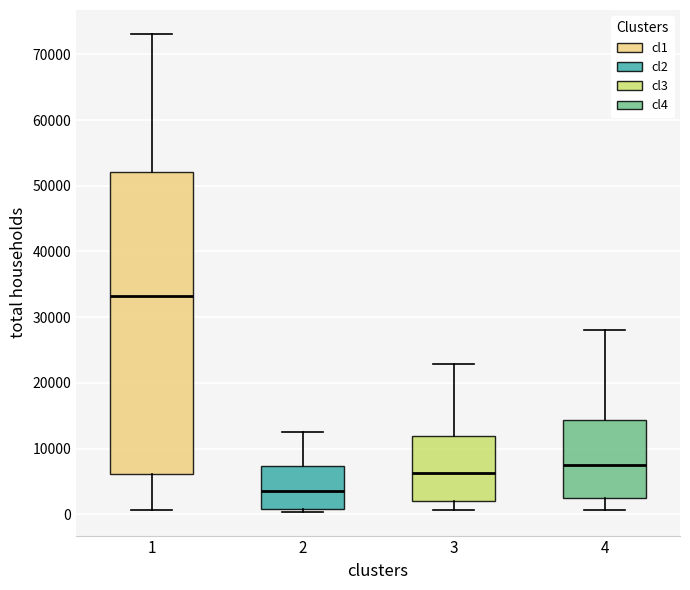

Reading left to right, transcribe this box plot: for each box, give where its median line is, the range the box spans, and where its two whiskers end, as read against the y-axis. The values are not printed on the chart, so give them approximately, as read against the axis.

1: median 33000, box 6000 to 52000, whiskers 1000 to 73000
2: median 4000, box 1000 to 7000, whiskers 0 to 13000
3: median 6000, box 2000 to 12000, whiskers 1000 to 23000
4: median 8000, box 3000 to 14000, whiskers 1000 to 28000